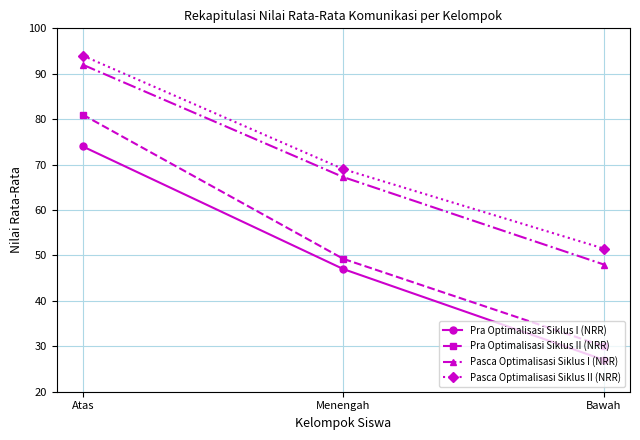

Where is Pra Optimalisasi Siklus I (NRR) nearest to the value 50?

Menengah